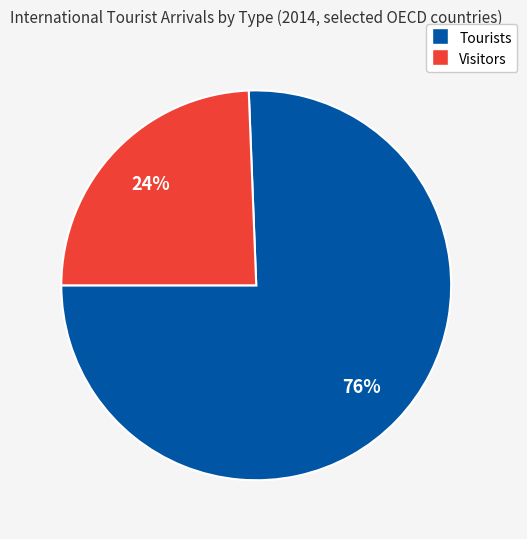

Is there any slice that represents more than half of the pie?

Yes